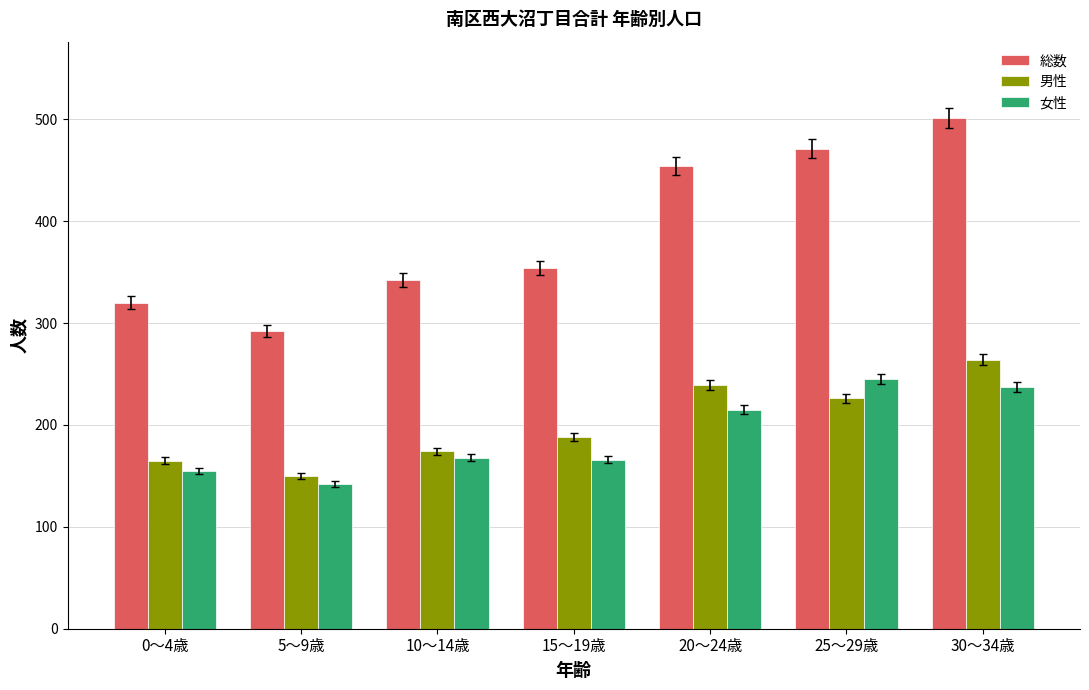

What is the value of the 女性 bar at the 3rd from the left?

168